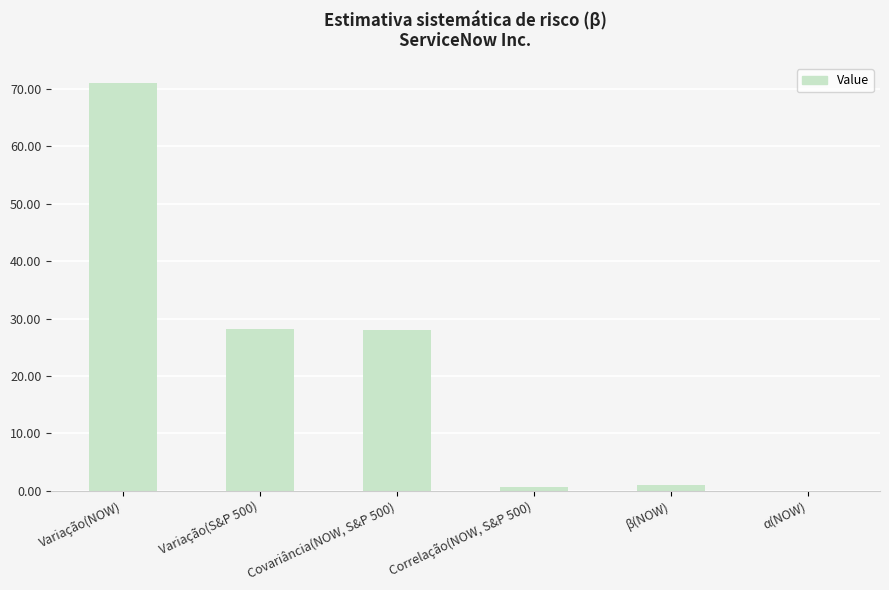

What is the approximate value at Covariância(NOW, S&P 500)?

28.0